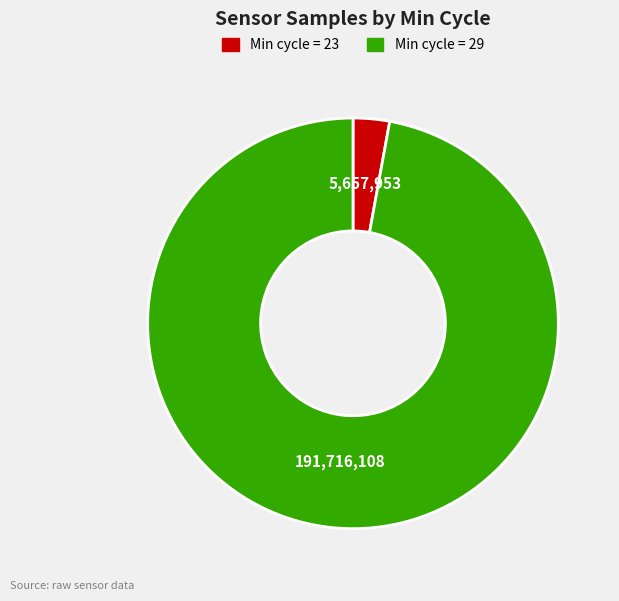

Does any single category account for the majority?

Yes